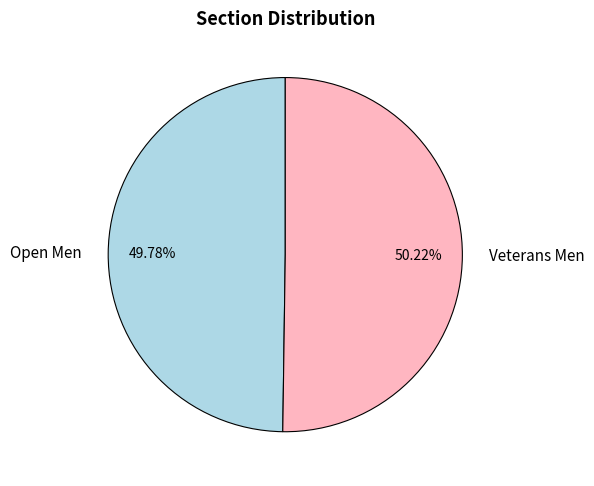

True or false: Open Men accounts for 61% of the total.

False